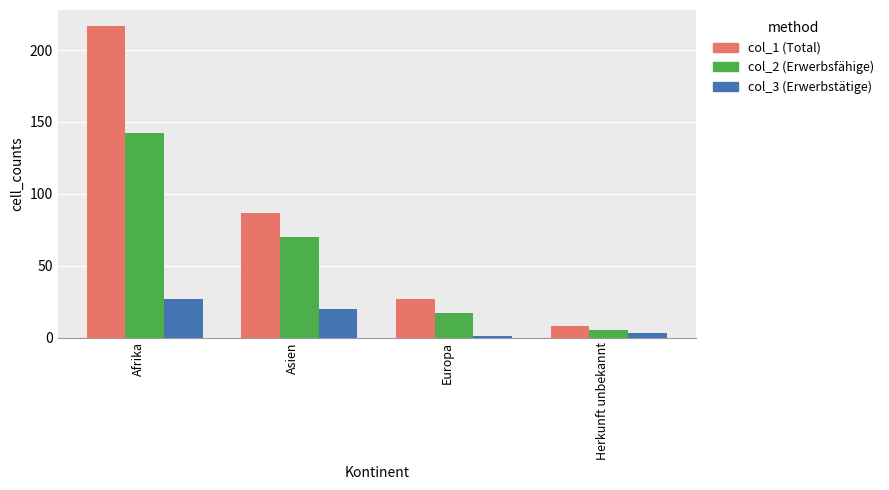

What is the label of the 4th bar from the right?

Afrika